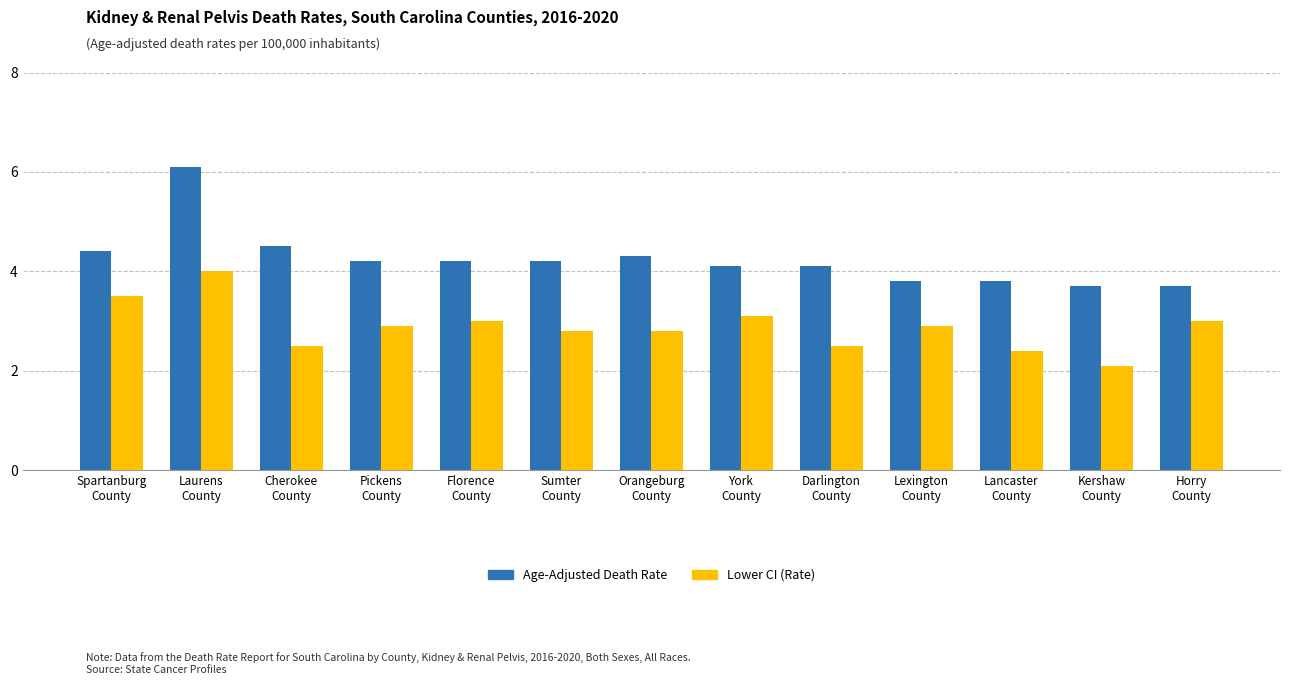

What is the maximum value shown in the chart?

6.1